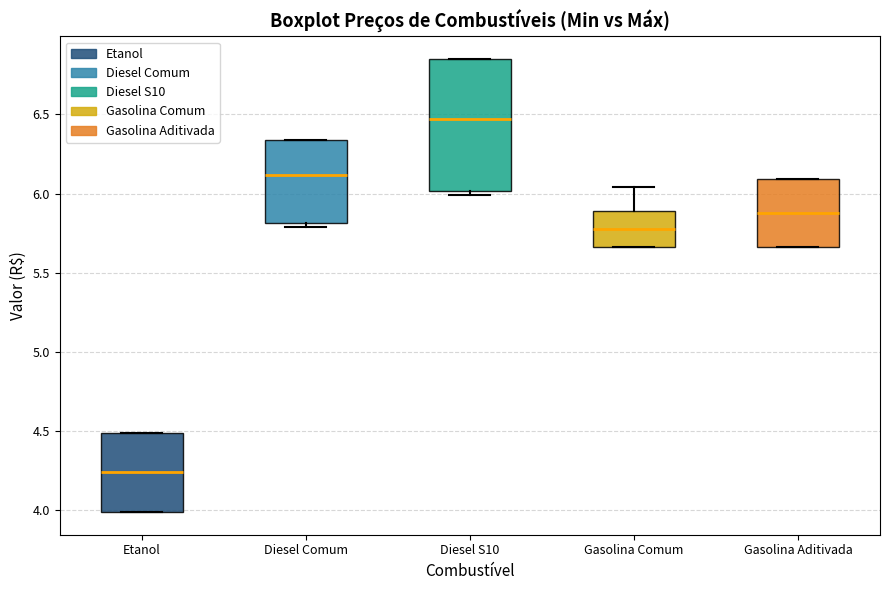

Which box is the tallest, from its lower edge to its upper edge?

Diesel S10